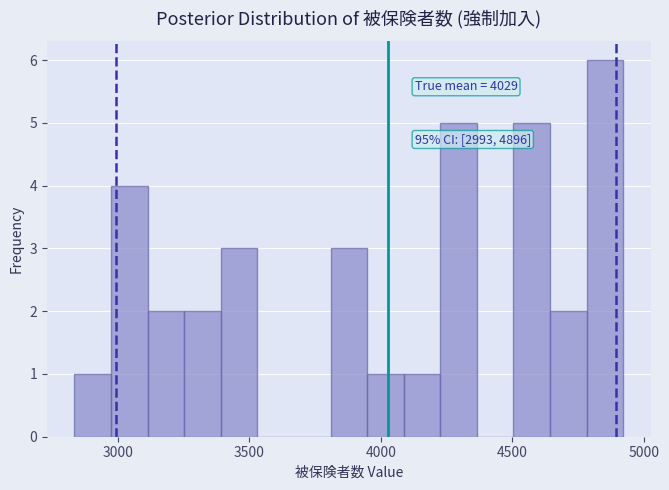

Read against the x-axis, roughly where is the centre of the tallest bar?

4850